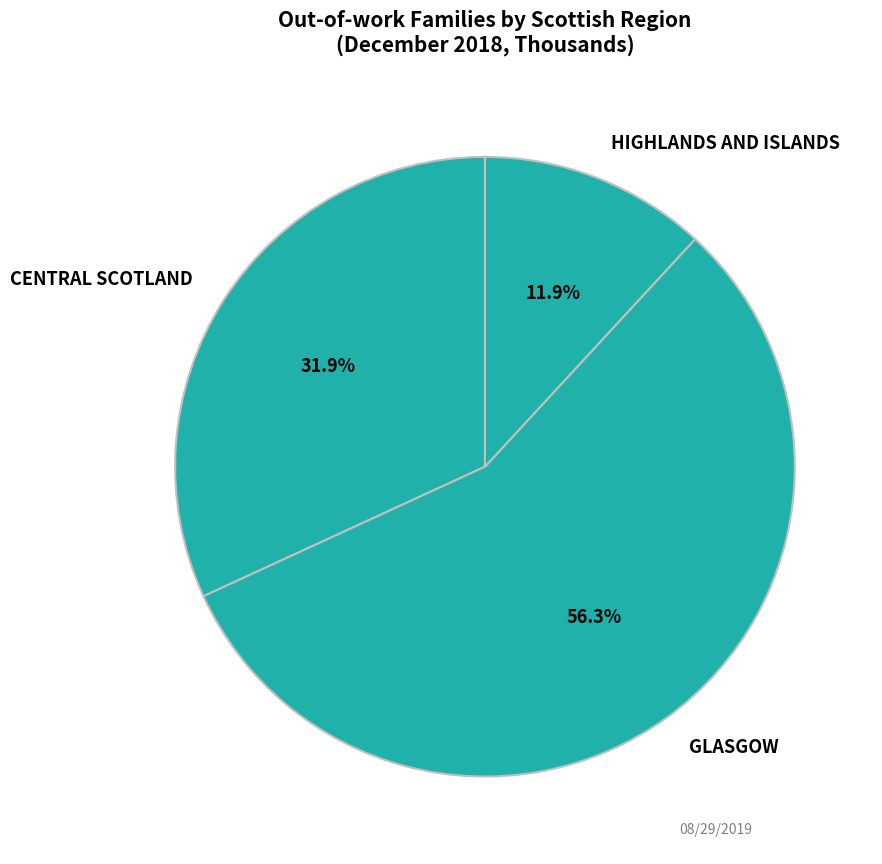

What is the ratio of the value at GLASGOW to the value at CENTRAL SCOTLAND?

1.8